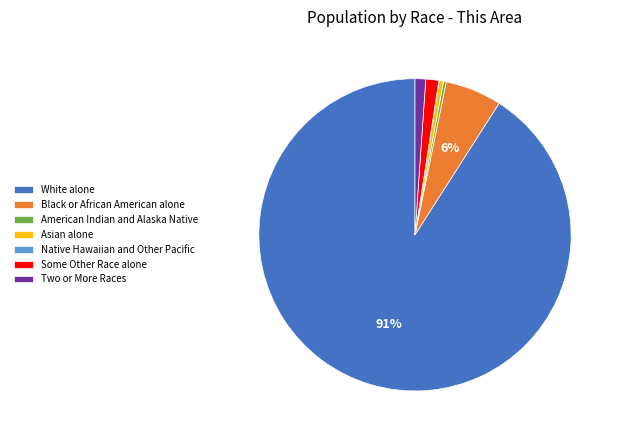

Does any single category account for the majority?

Yes